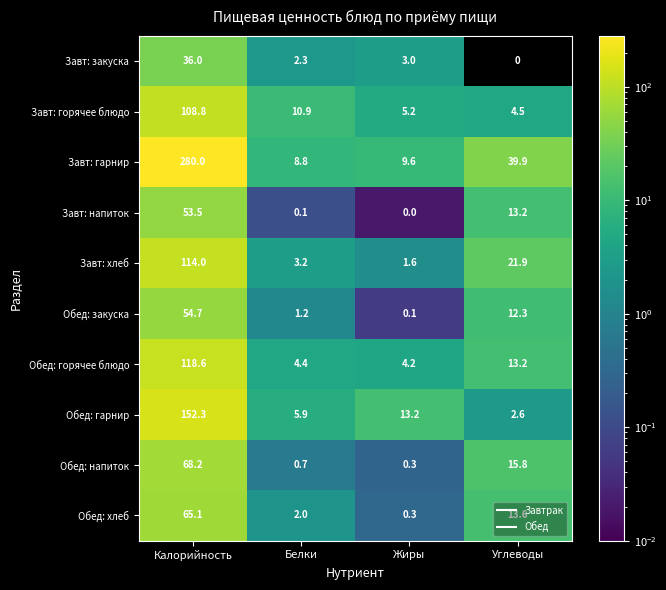

True or false: Обед: хлеб has a value of 0.3 at Жиры.

True